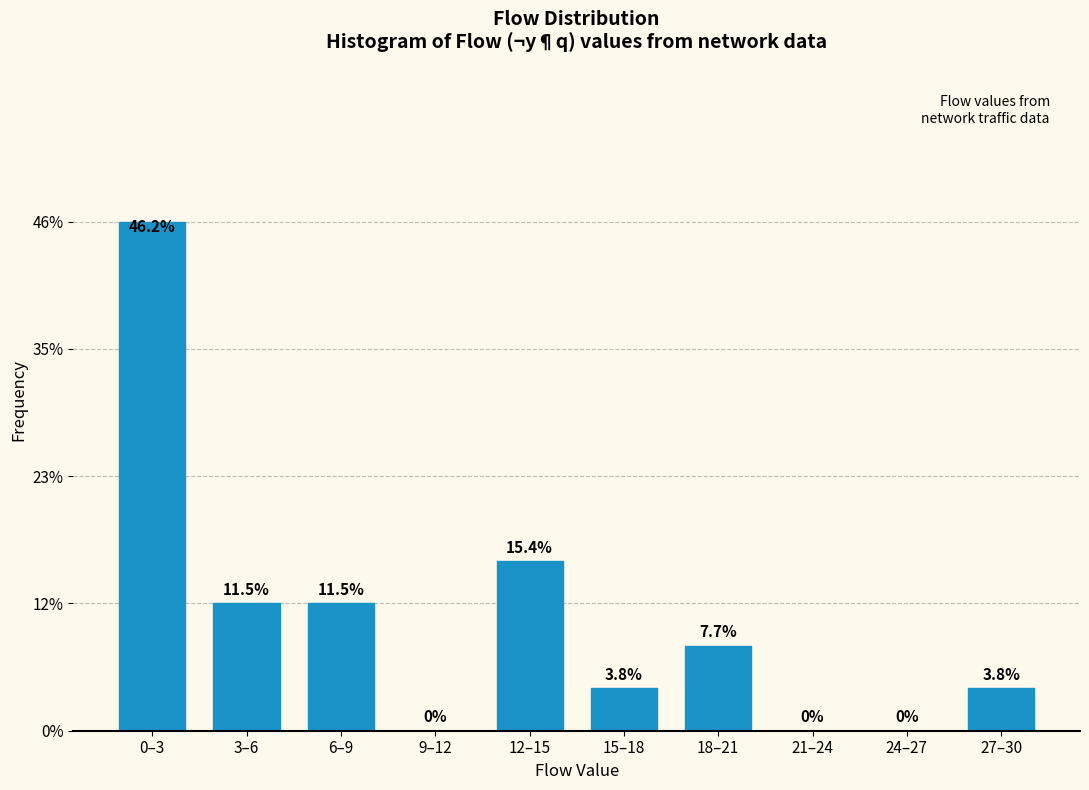

Reading left to right, what are all the values shown in this chart?

0–3=46.2	3–6=11.5	6–9=11.5	9–12=0.0	12–15=15.4	15–18=3.8	18–21=7.7	21–24=0.0	24–27=0.0	27–30=3.8